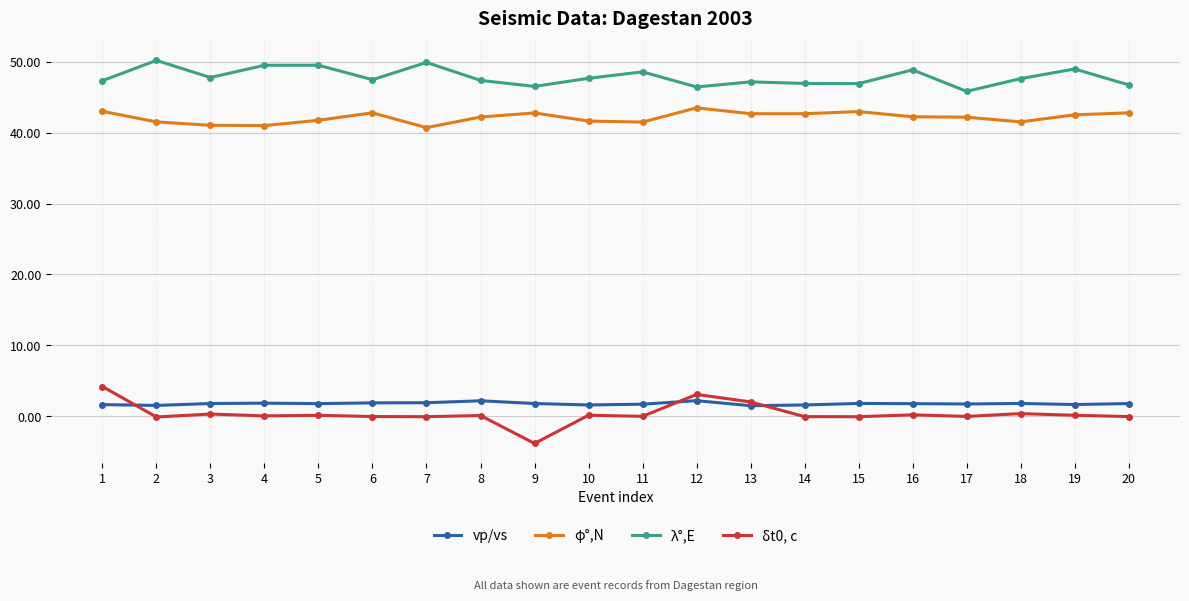

What is the sum of all φ°,N values?

843.1